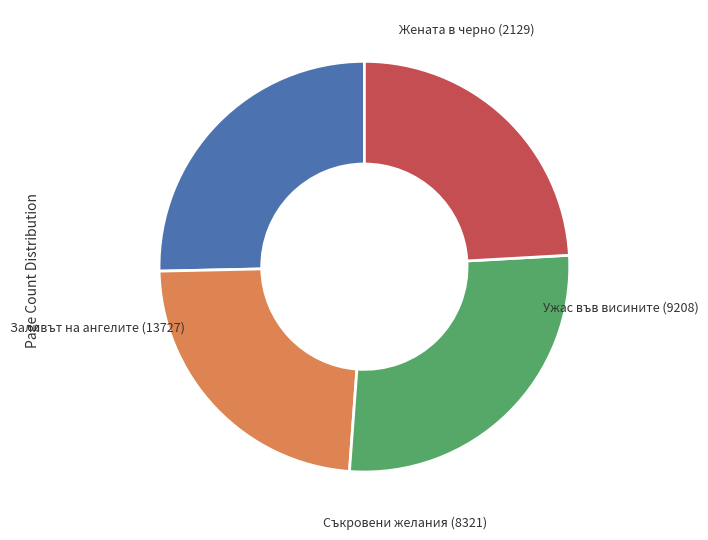

What is the largest slice in the pie chart?

Съкровени желания (8321)